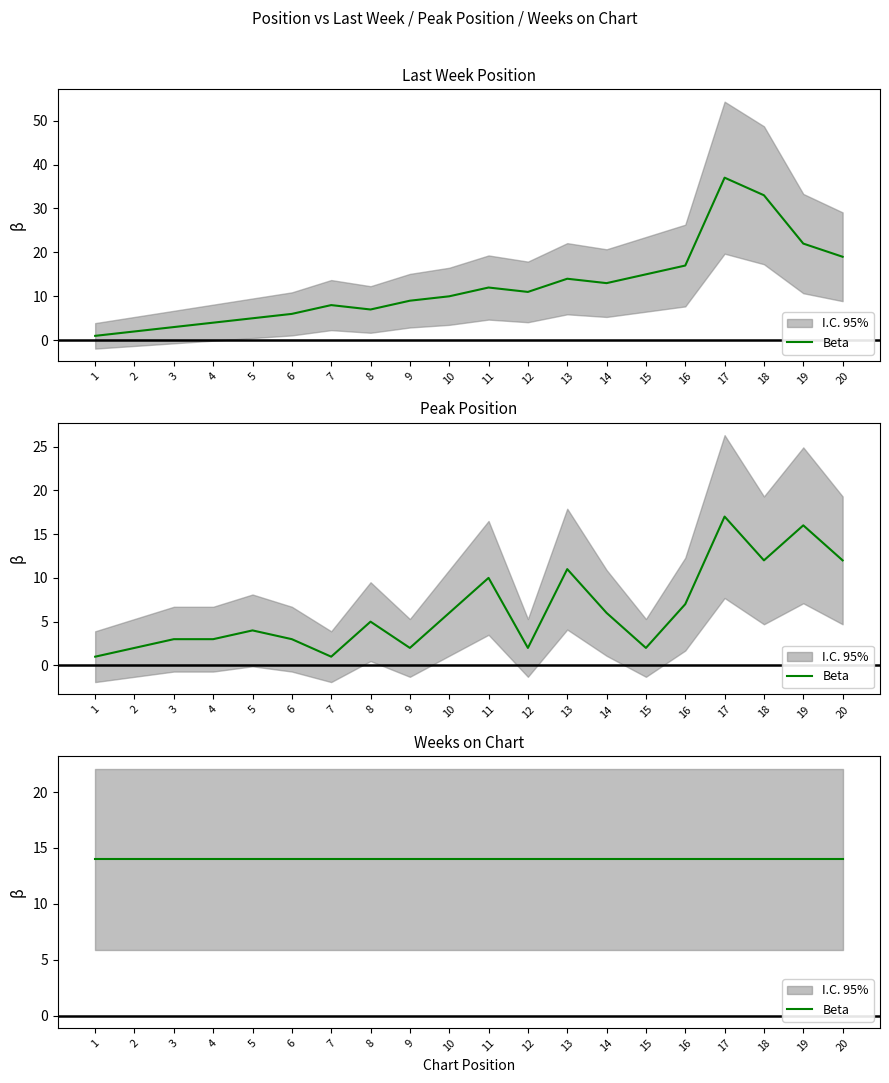

What is the greatest value displayed?

37